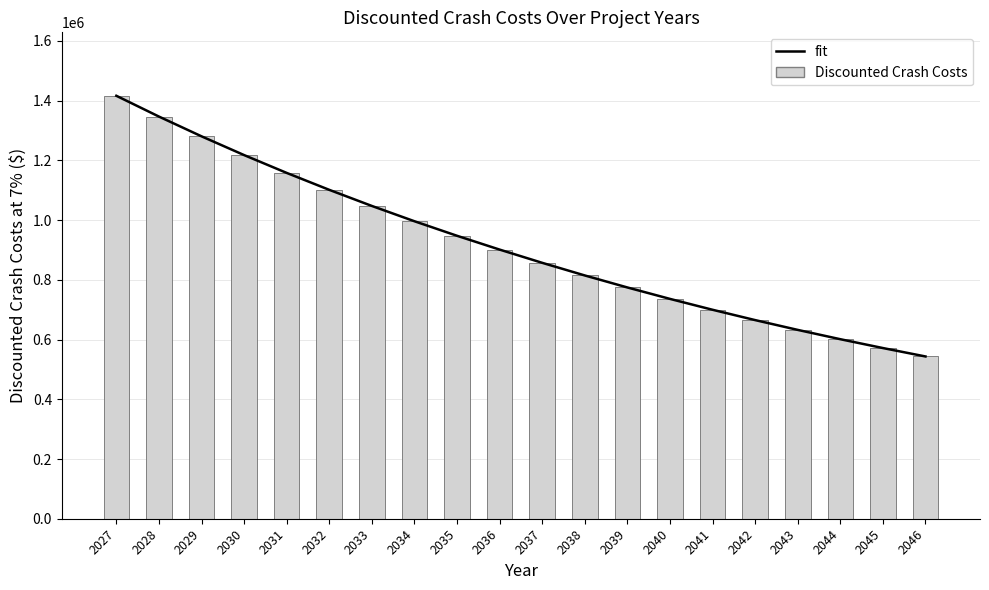

Where does the Discounted Crash Costs series first go above 901286?

2027